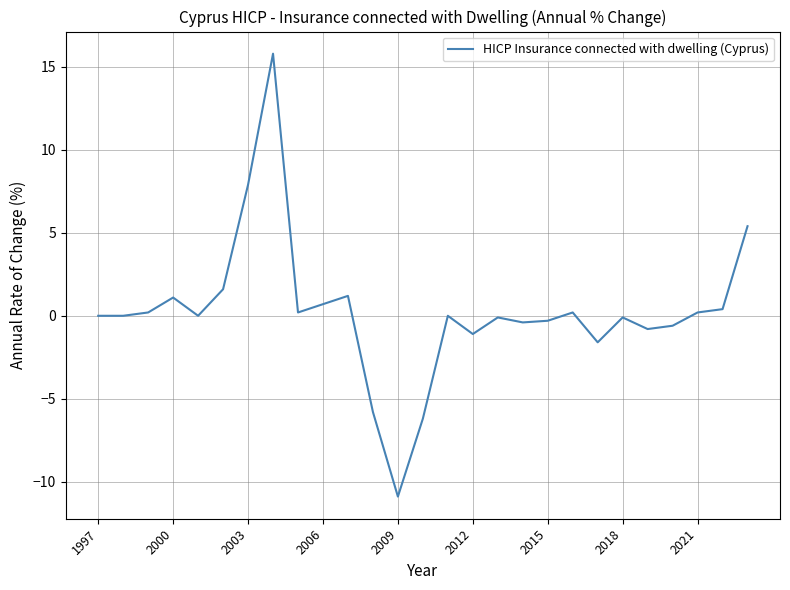

What is the difference between the maximum and minimum values?

26.7